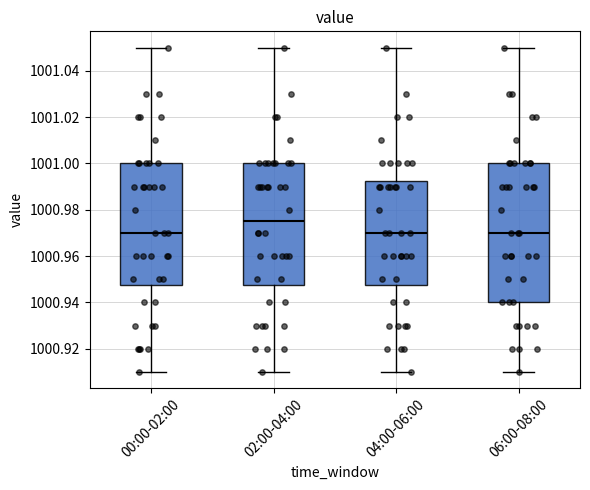

Reading left to right, transcribe this box plot: for each box, give where its median line is, the range the box spans, and where its two whiskers end, as read against the y-axis. The values are not printed on the chart, so give them approximately, as read against the axis.

00:00-02:00: median 1000.970, box 1000.948 to 1001.000, whiskers 1000.910 to 1001.050
02:00-04:00: median 1000.976, box 1000.948 to 1001.000, whiskers 1000.910 to 1001.050
04:00-06:00: median 1000.970, box 1000.948 to 1000.992, whiskers 1000.910 to 1001.050
06:00-08:00: median 1000.970, box 1000.940 to 1001.000, whiskers 1000.910 to 1001.050